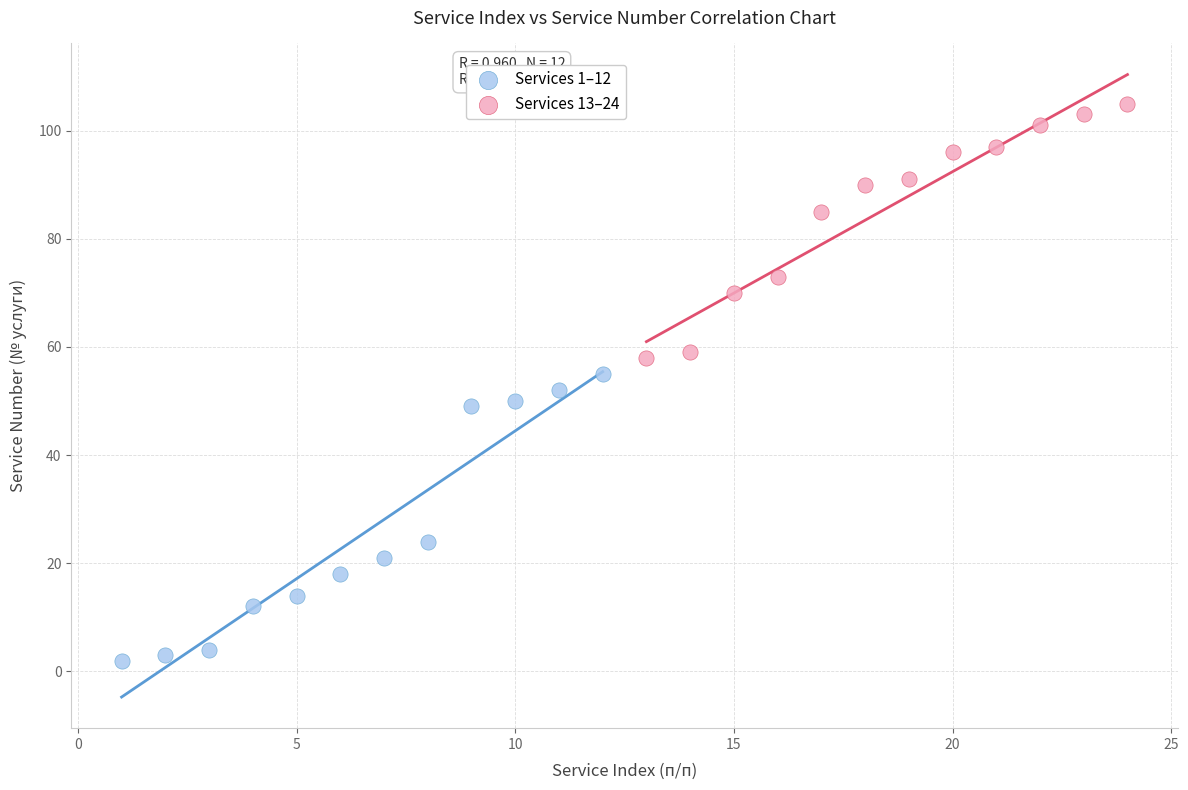

Which series contains the highest Y value?

Services 13–24